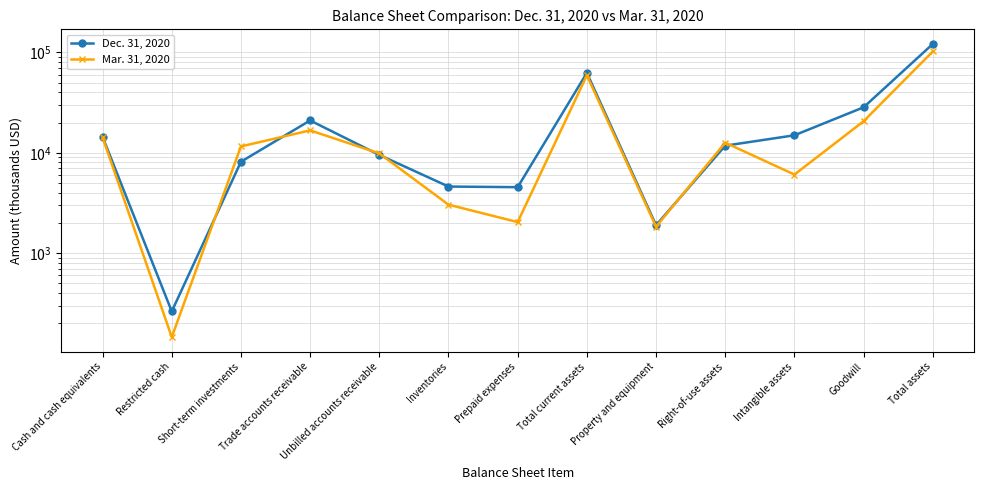

Which series has the largest range (max minus min)?

Dec. 31, 2020